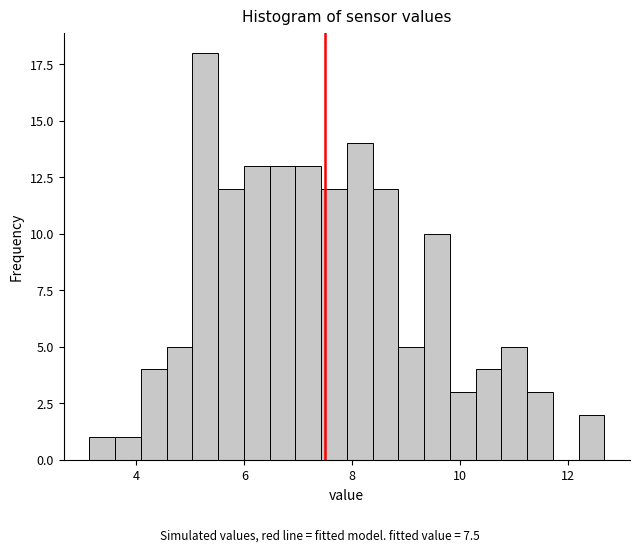

Read against the x-axis, roughly where is the centre of the tallest bar?

5.2